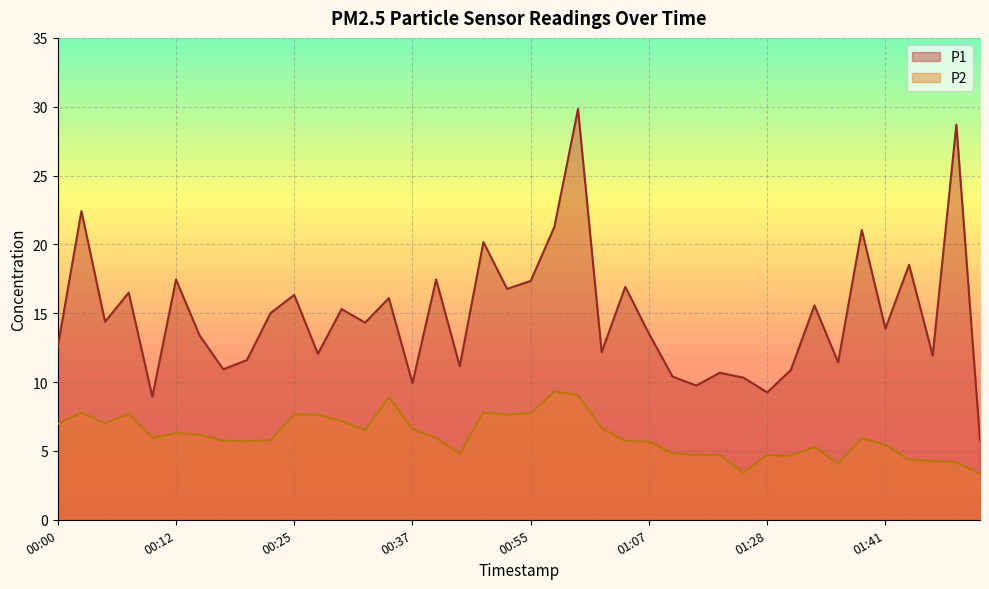

True or false: P2 has a value of 1.2 at 01:34.

False